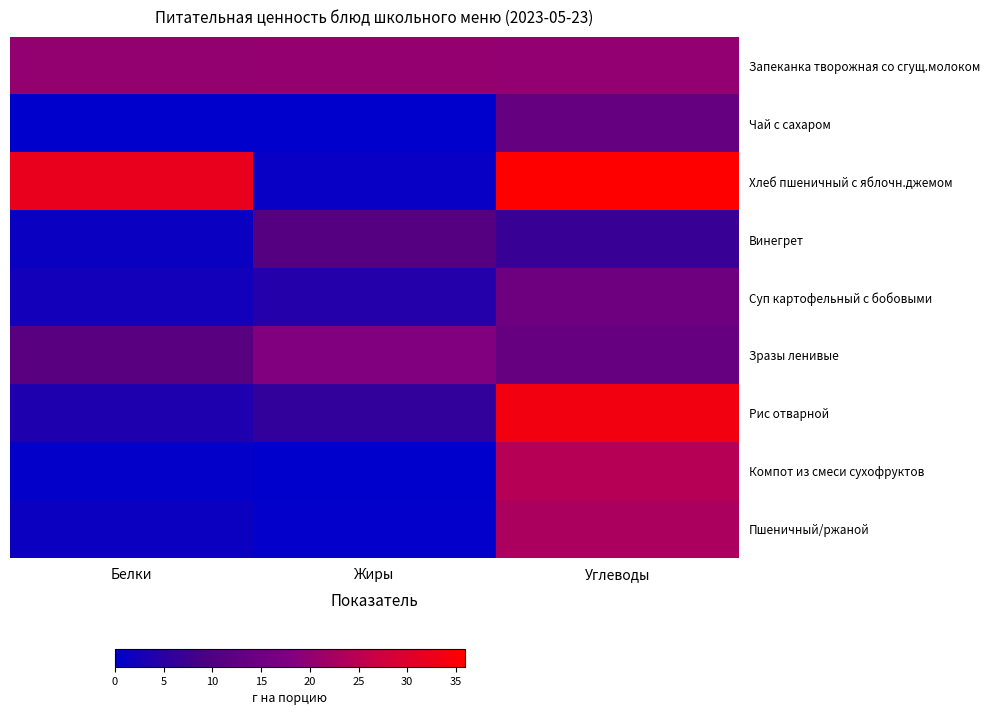

How many data points does each series have?

3